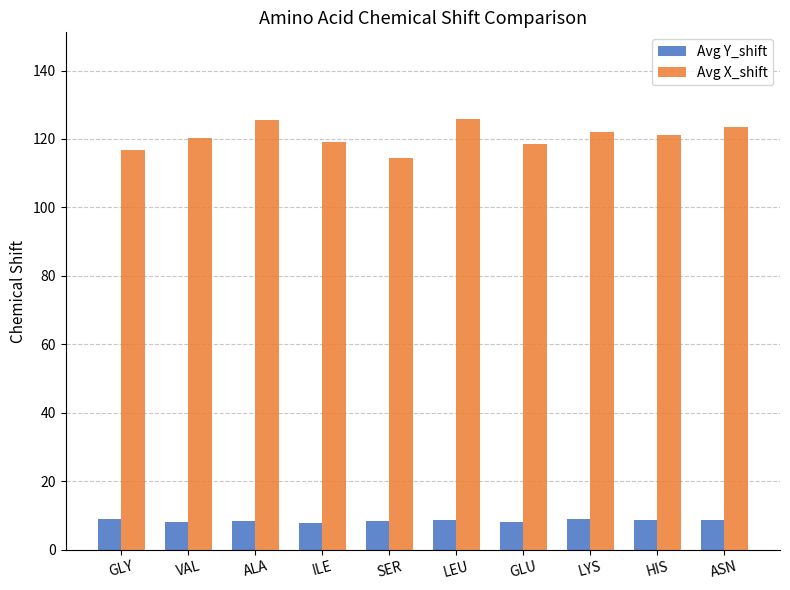

List the series in order of their overall mean, lowest first.

Avg Y_shift, Avg X_shift